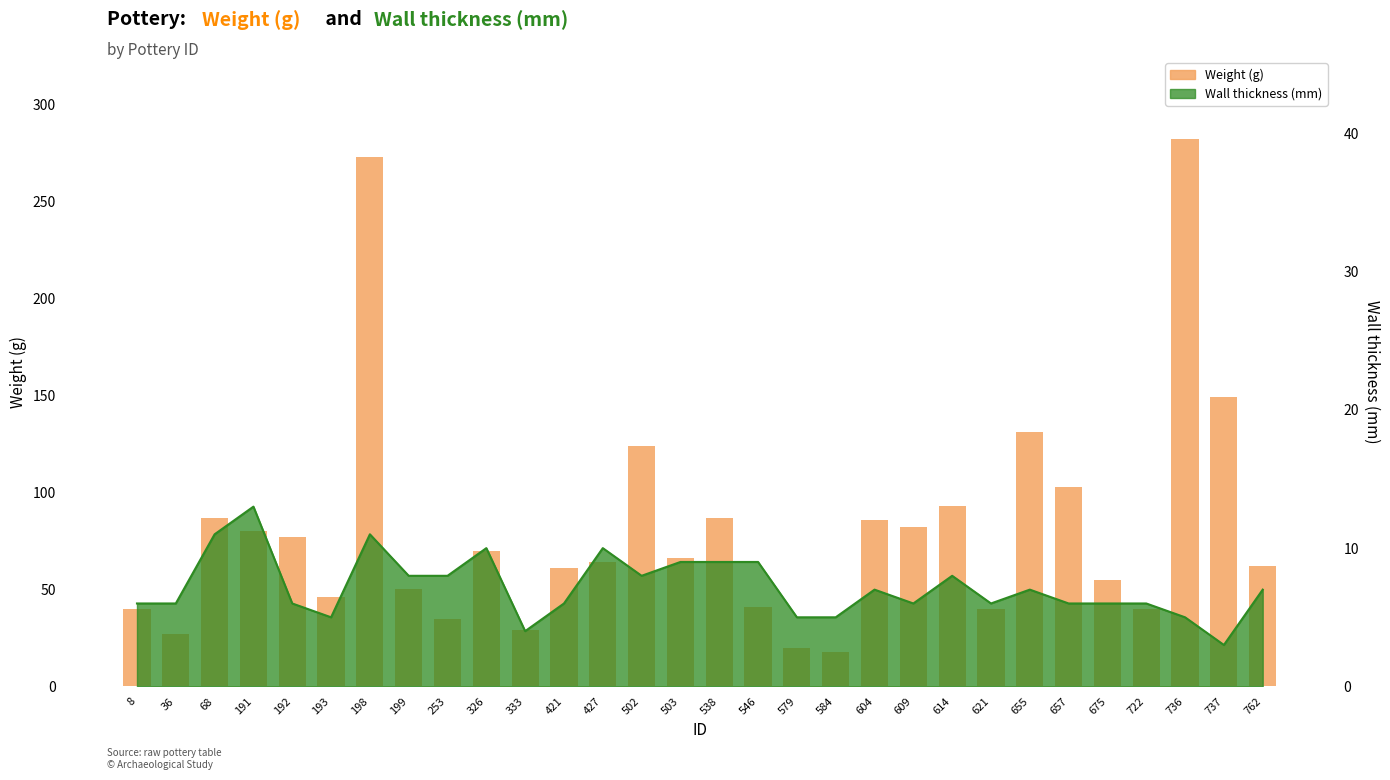

Reading right to left, transcribe all the data shown in this chart.

762=62	737=149	736=282	722=40	675=55	657=103	655=131	621=40	614=93	609=82	604=86	584=18	579=20	546=41	538=87	503=66	502=124	427=64	421=61	333=29	326=70	253=35	199=50	198=273	193=46	192=77	191=80	68=87	36=27	8=40